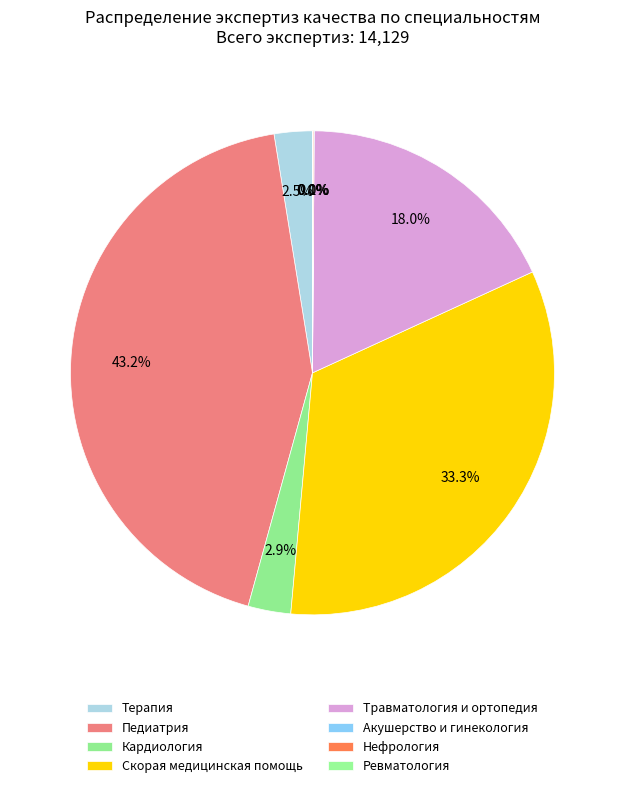

Between Терапия and Травматология и ортопедия, which is larger?

Травматология и ортопедия